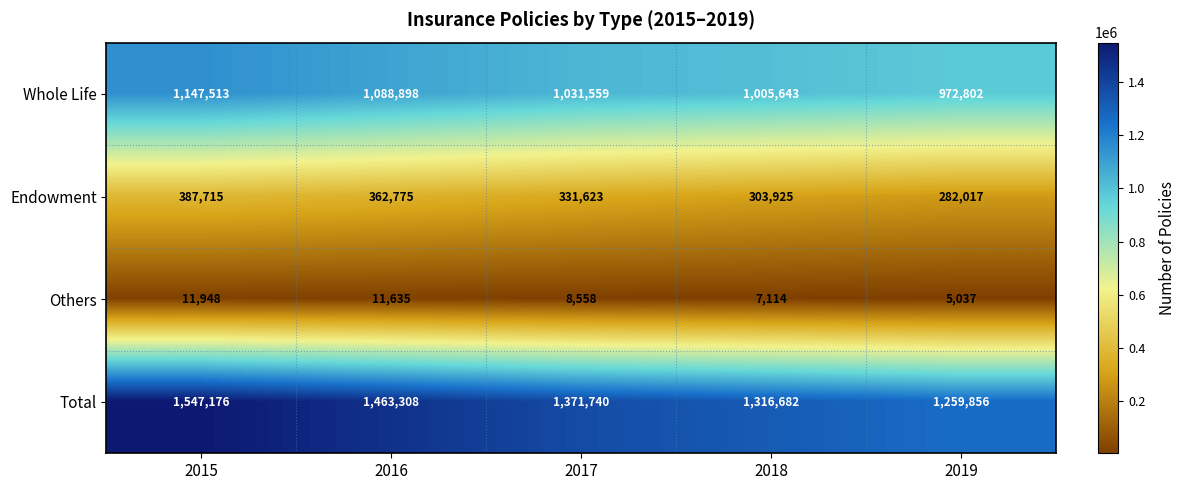

Reading right to left, what are all the values shown in this chart?

Whole Life: 2019=972802	2018=1005643	2017=1031559	2016=1088898	2015=1147513
Endowment: 2019=282017	2018=303925	2017=331623	2016=362775	2015=387715
Others: 2019=5037	2018=7114	2017=8558	2016=11635	2015=11948
Total: 2019=1259856	2018=1316682	2017=1371740	2016=1463308	2015=1547176